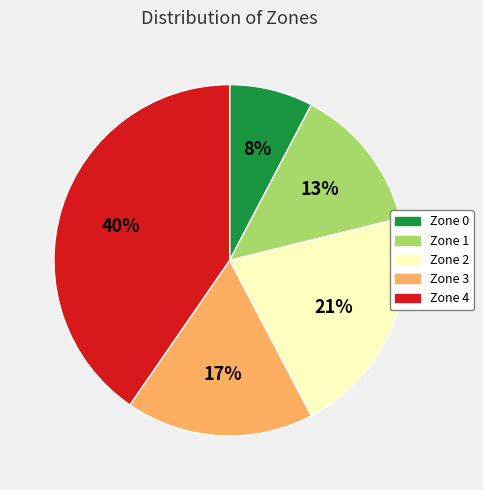

True or false: Zone 1 accounts for 13% of the total.

True